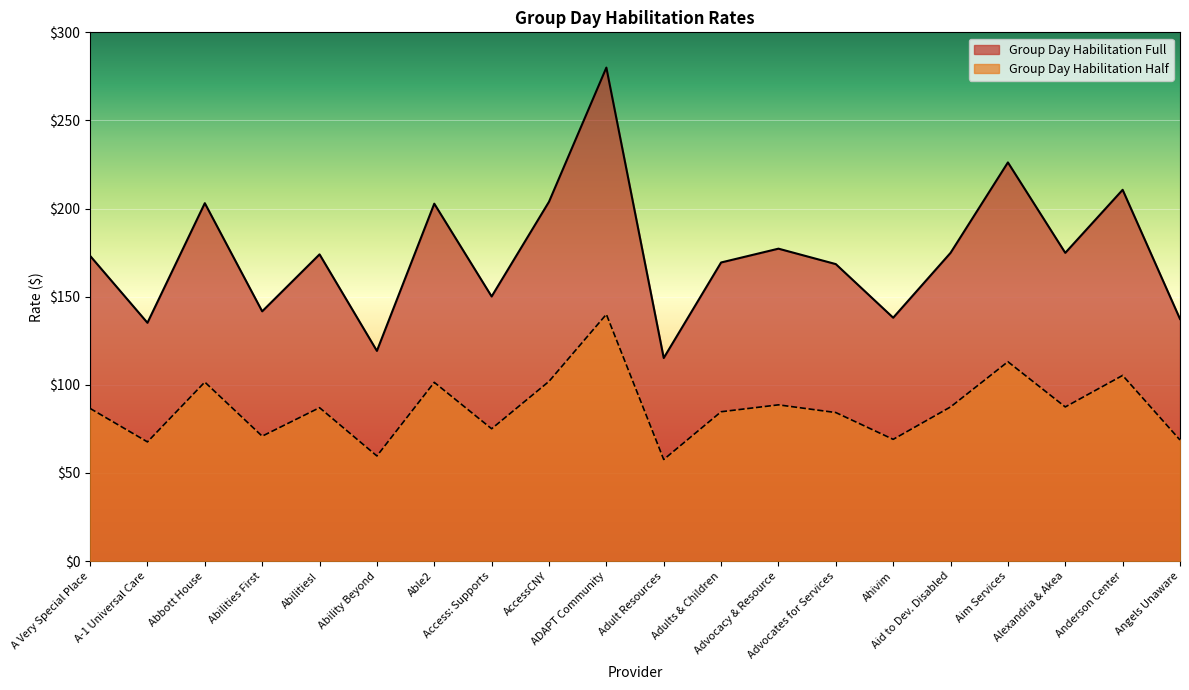

True or false: Group Day Habilitation Full and Group Day Habilitation Half cross at least once.

False